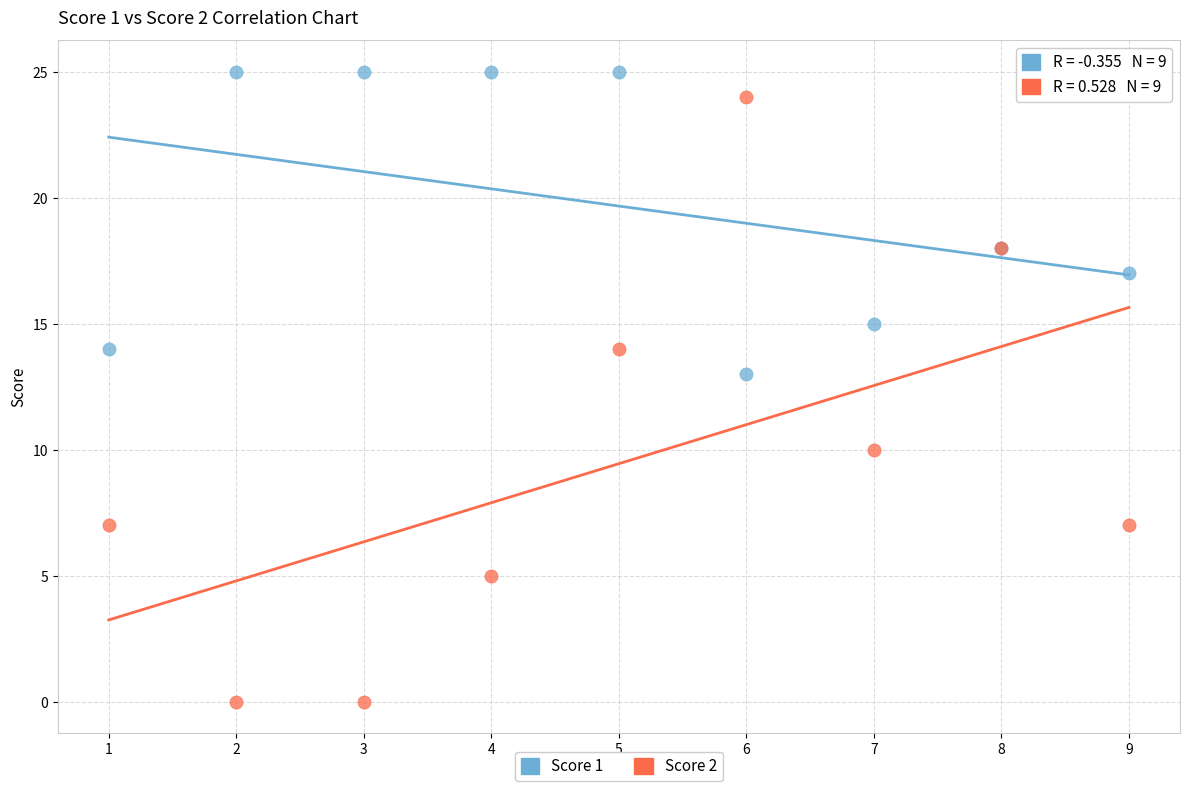

Across all series, what Y value is closest to 12?

13